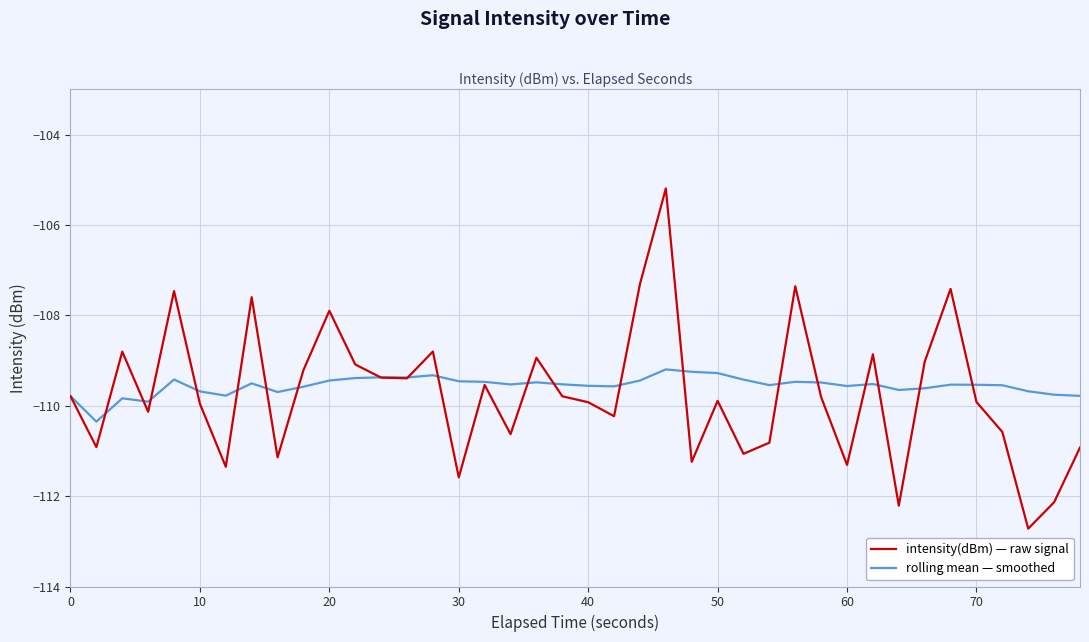

In rolling mean — smoothed, how many points are lower than both neighbors (excluding endpoints)?

10